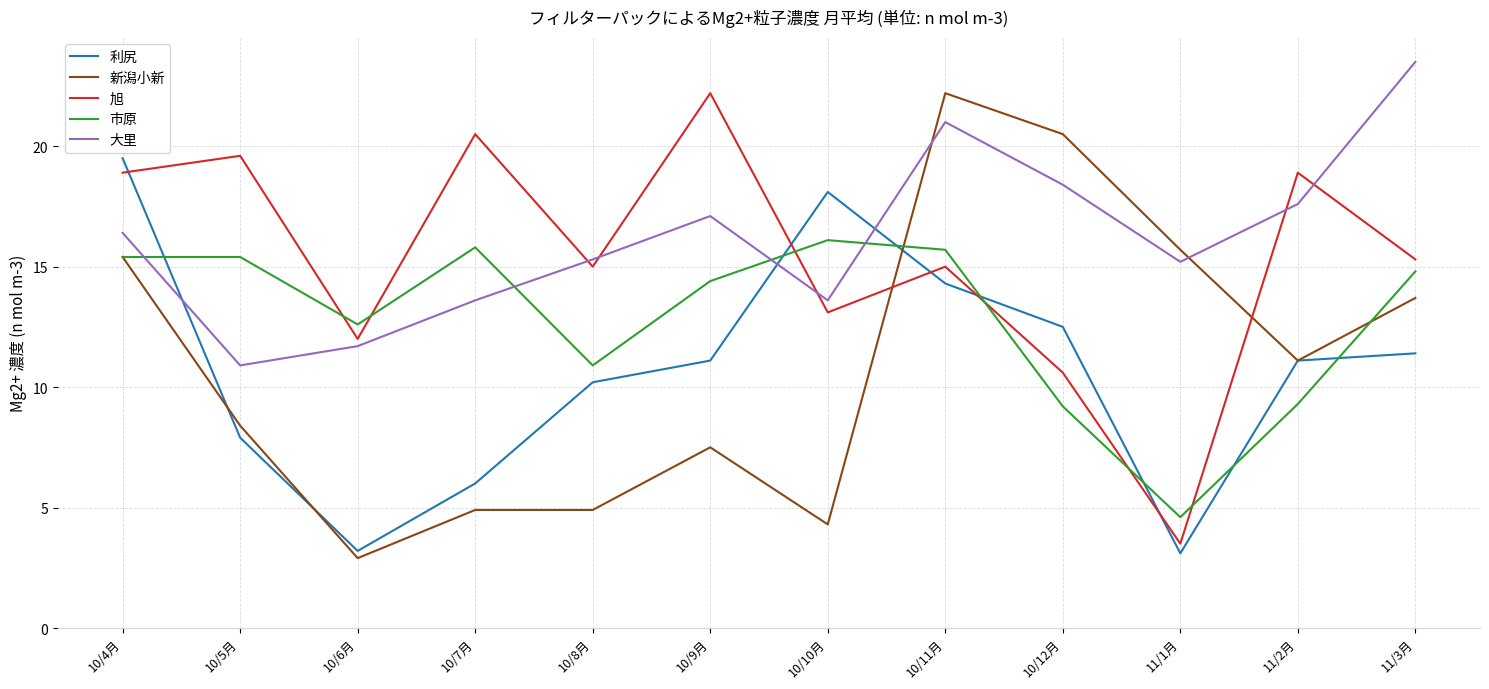

At which category is the sum across all series the highest?

10/11月